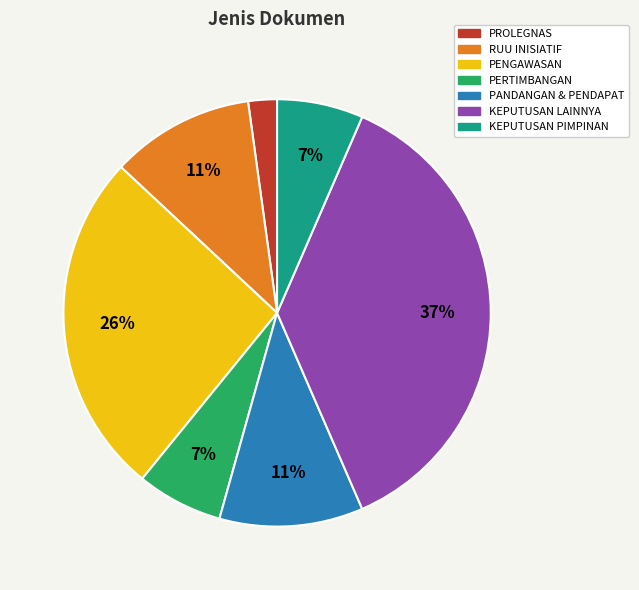

Is there a majority slice in this chart?

No